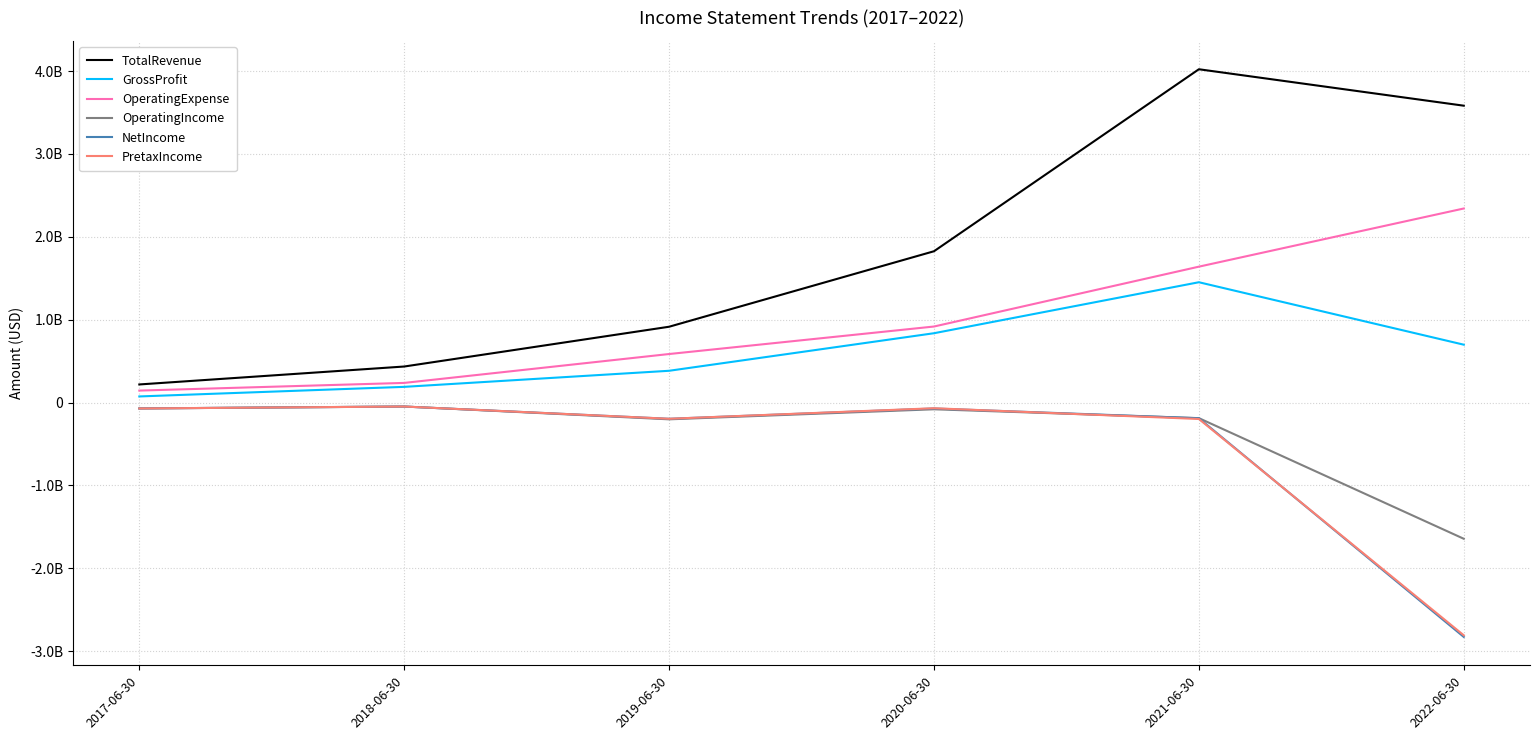

What is the difference between the maximum and minimum values in the TotalRevenue series?

3803300000